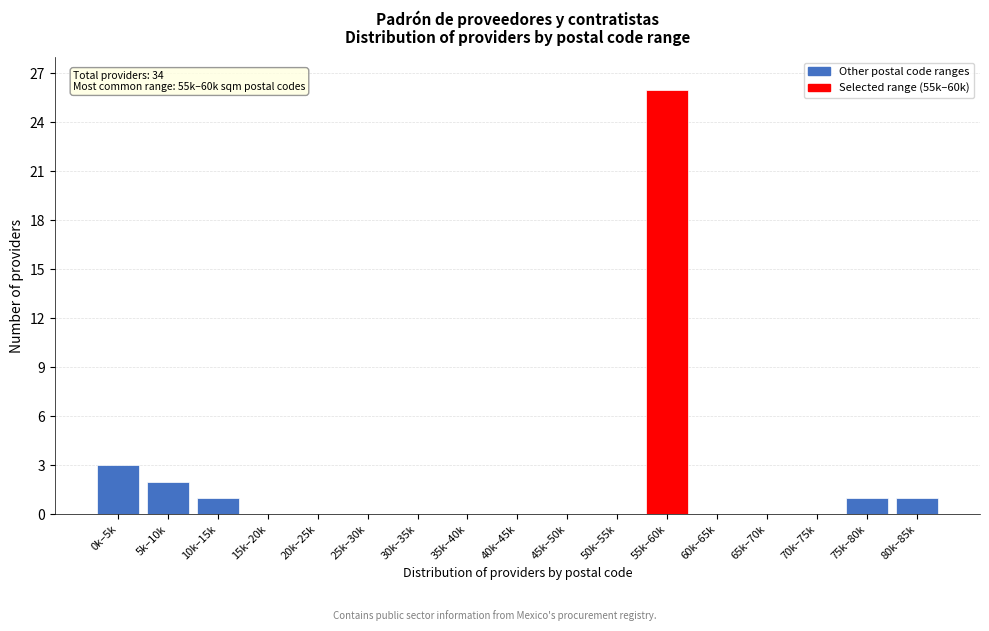

Reading left to right, what are all the values shown in this chart?

0k–5k=3	5k–10k=2	10k–15k=1	15k–20k=0	20k–25k=0	25k–30k=0	30k–35k=0	35k–40k=0	40k–45k=0	45k–50k=0	50k–55k=0	55k–60k=26	60k–65k=0	65k–70k=0	70k–75k=0	75k–80k=1	80k–85k=1